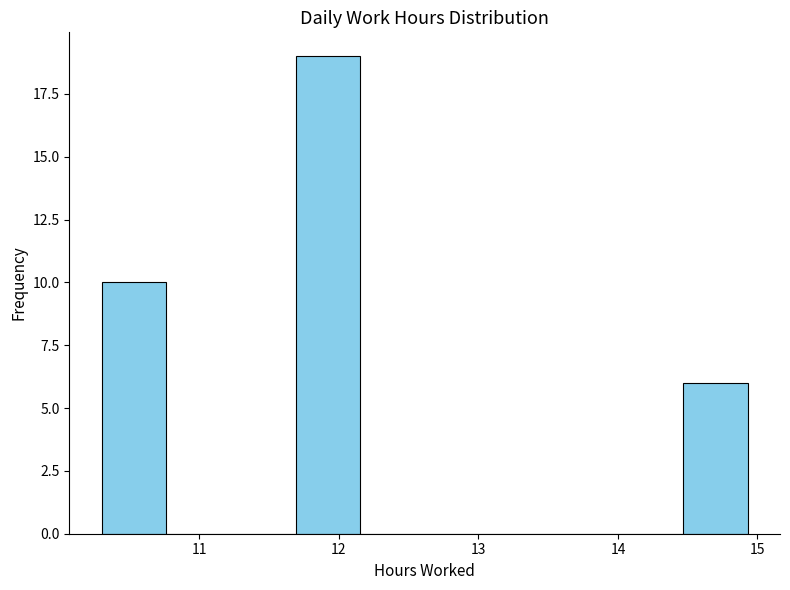

How tall is the bar that spans 10.3 to 10.8 on the x-axis? Neither the bar edges nor the heights are printed on the chart, so give them approximately, as read against the axes.

10